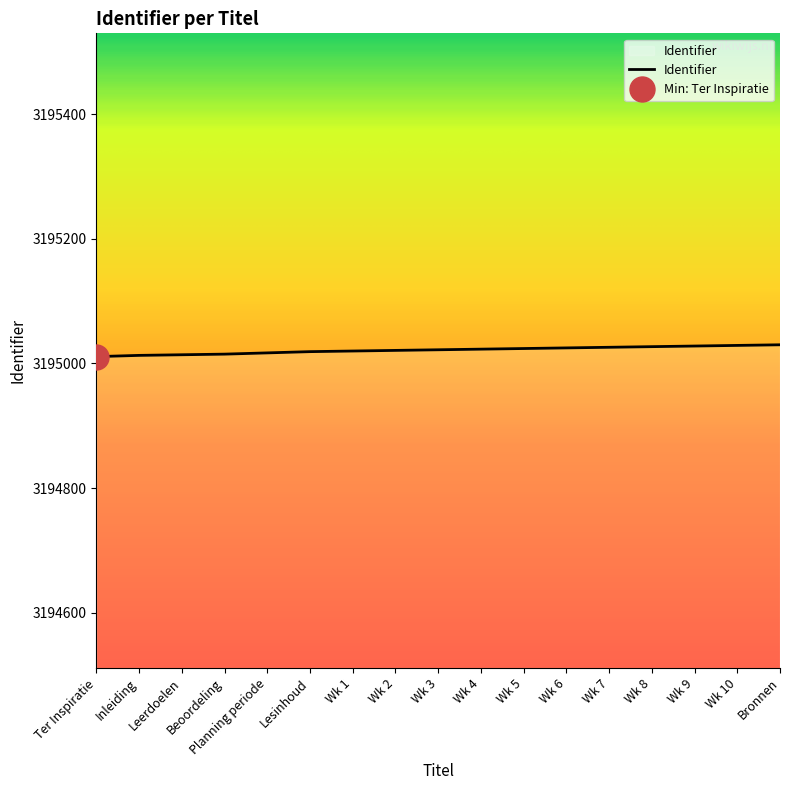

What is the maximum value shown in the chart?

3195030